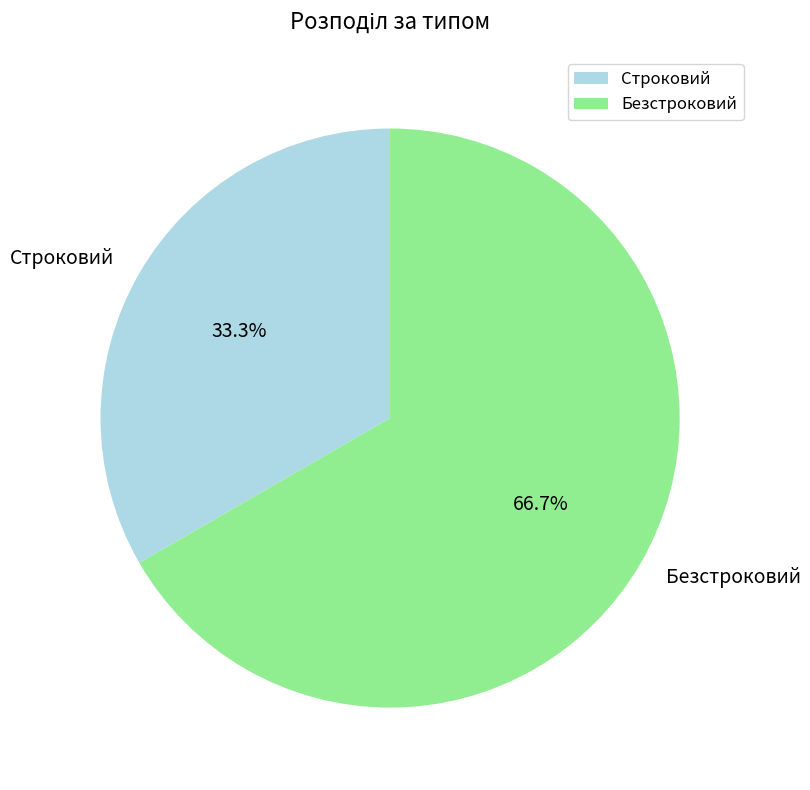

Rank the categories by value from lowest to highest.

Строковий, Безстроковий